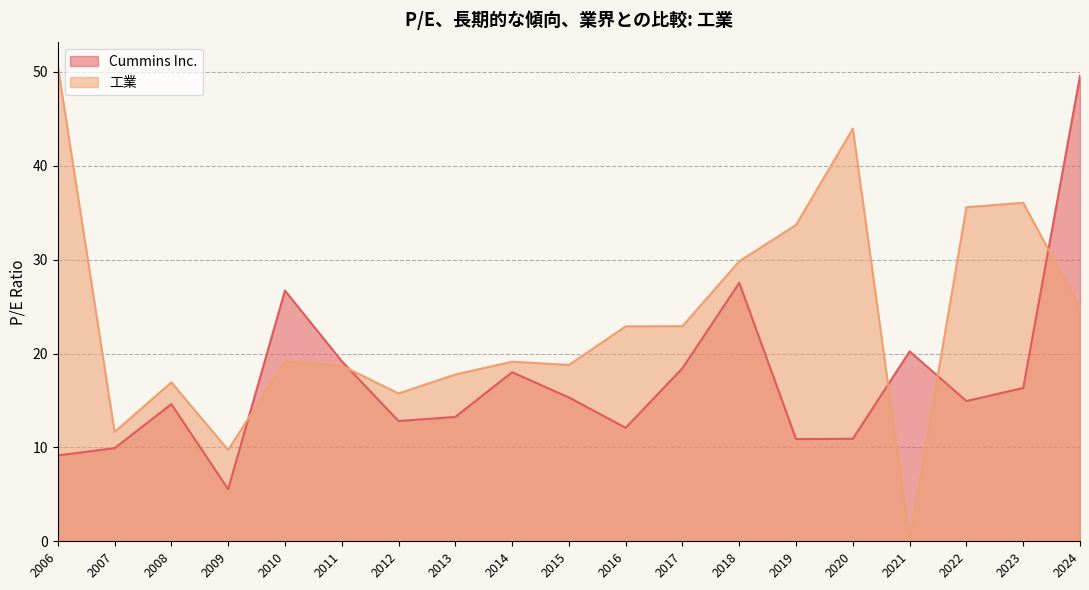

List the labels in order of Cummins Inc. value, largest first.

2024-02-12, 2018-02-14, 2010-02-26, 2021-02-10, 2011-02-24, 2017-02-13, 2014-02-18, 2023-02-14, 2015-02-17, 2022-02-08, 2008-02-26, 2013-02-20, 2012-02-21, 2016-02-12, 2020-02-11, 2019-02-11, 2007-02-27, 2006-02-28, 2009-02-27